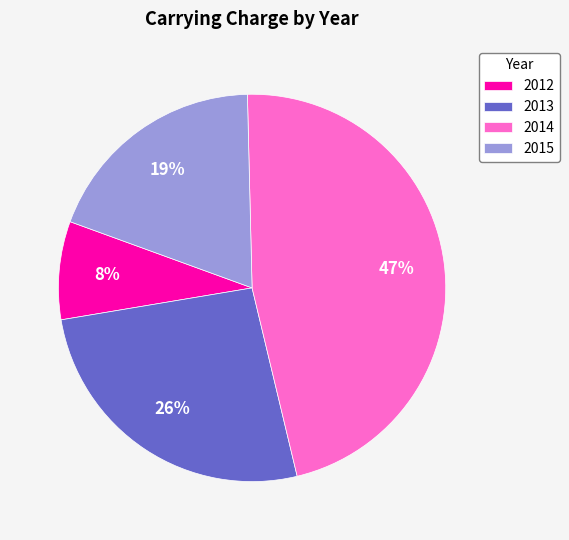

Is there any slice that represents more than half of the pie?

No